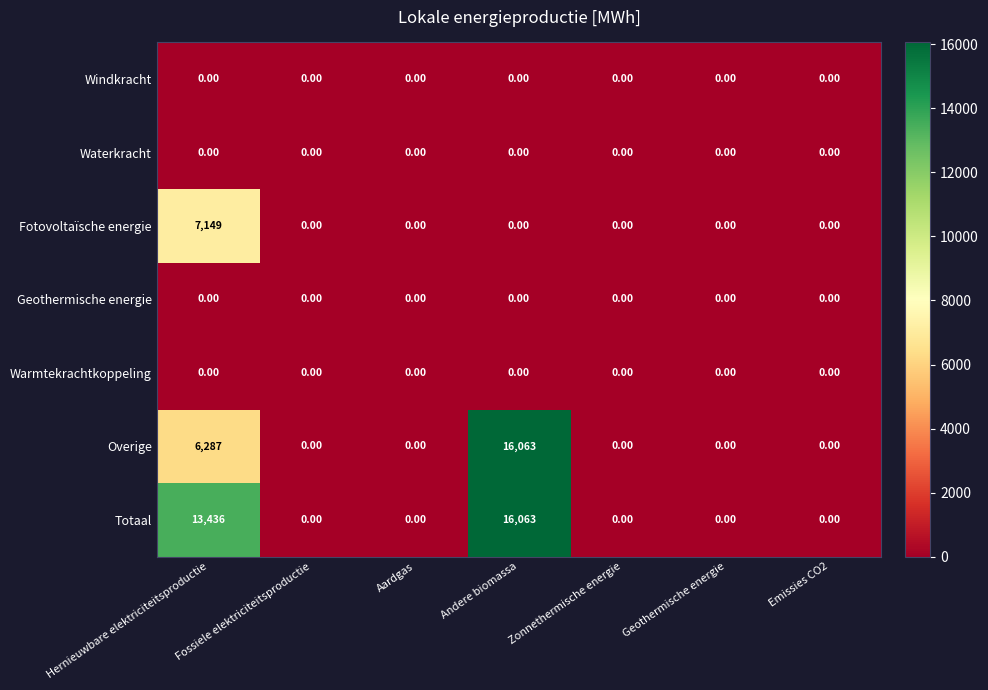

Which category has the highest value across all series?

Andere biomassa